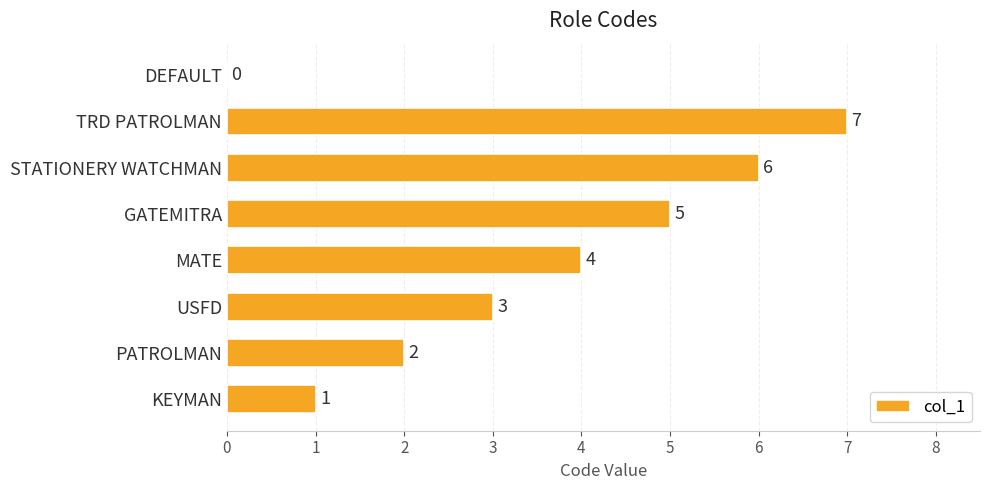

What is the greatest value displayed?

7